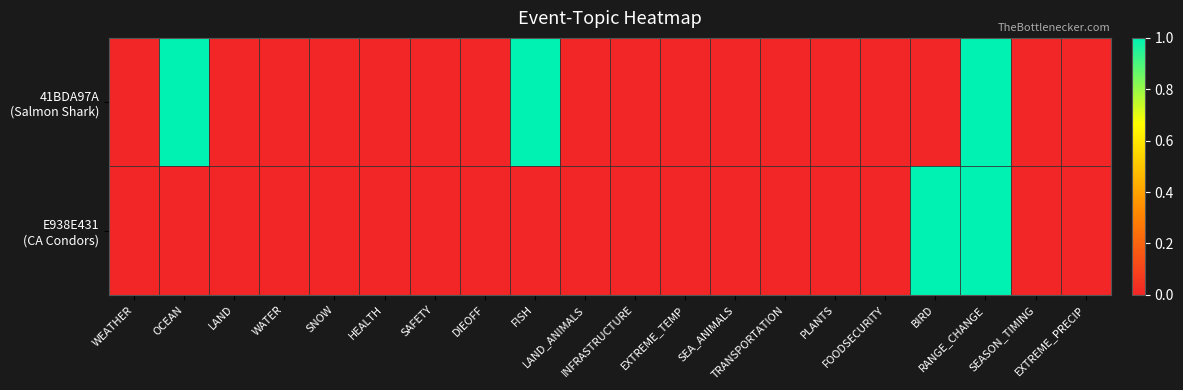

At which category is the sum across all series the highest?

RANGE_CHANGE